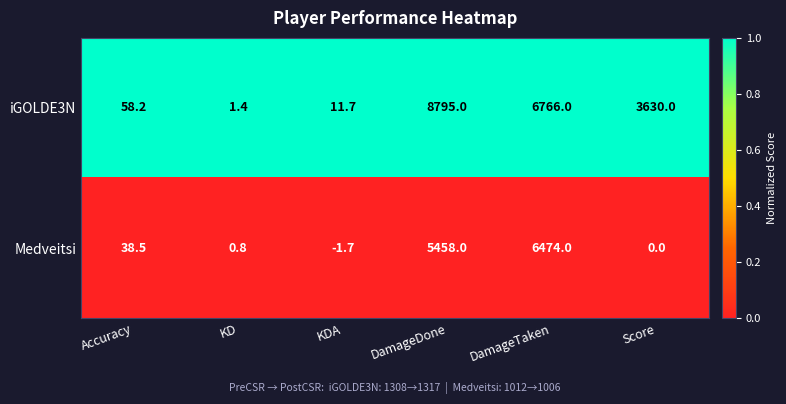

What is the total value across all series at KDA?

10.0